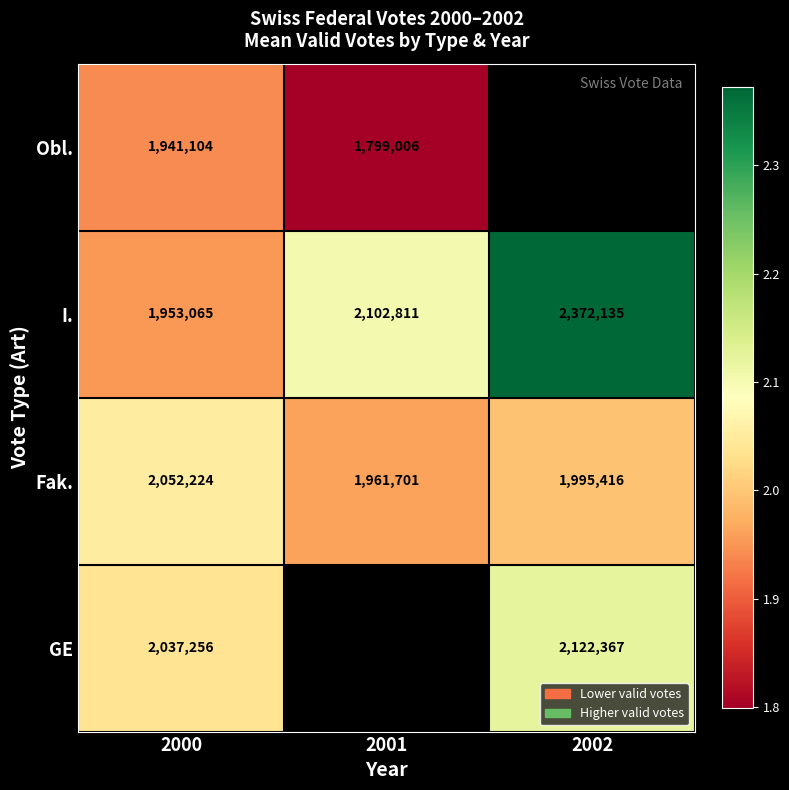

At which label does I. reach its peak?

2002